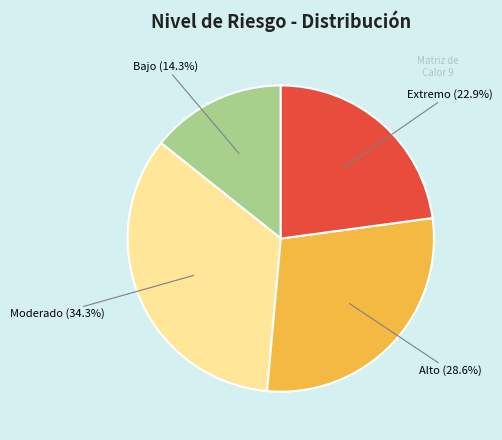

Is it true that Moderado is 34% of the pie?

True